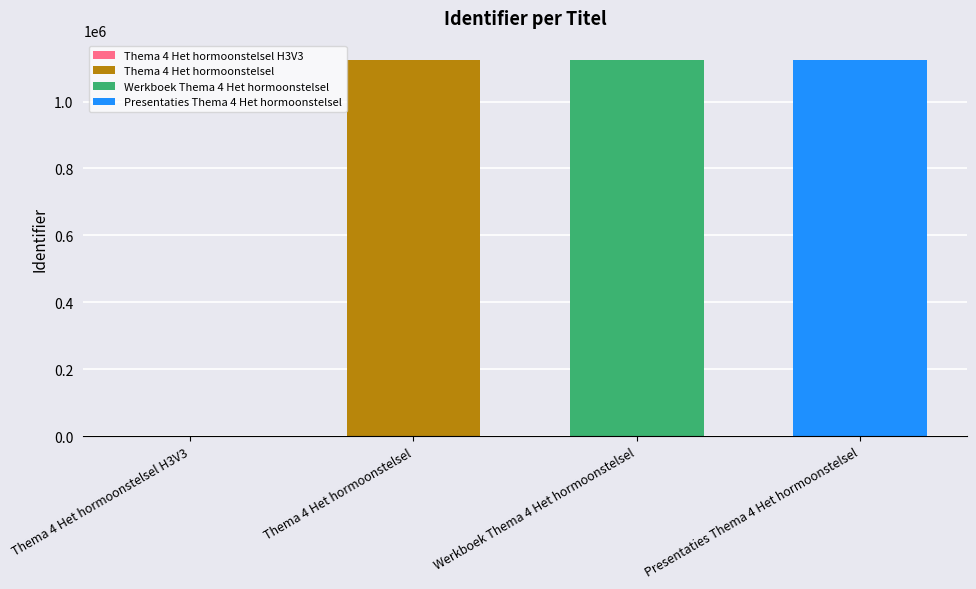

The value of Werkboek Thema 4 Het hormoonstelsel at Werkboek Thema 4 Het hormoonstelsel is 645950. True or false?

False